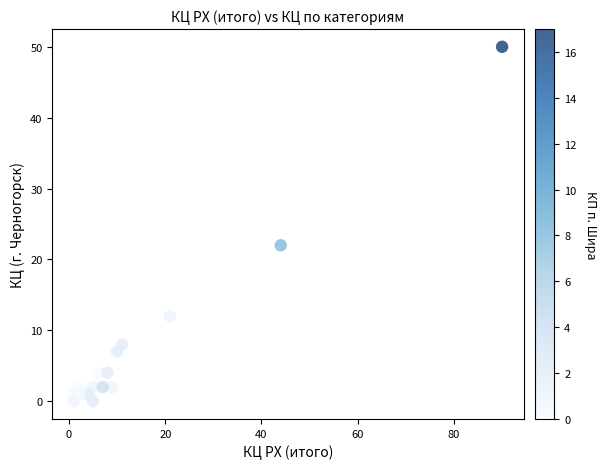

What Y value in the scatter plot is closest to 25?

22